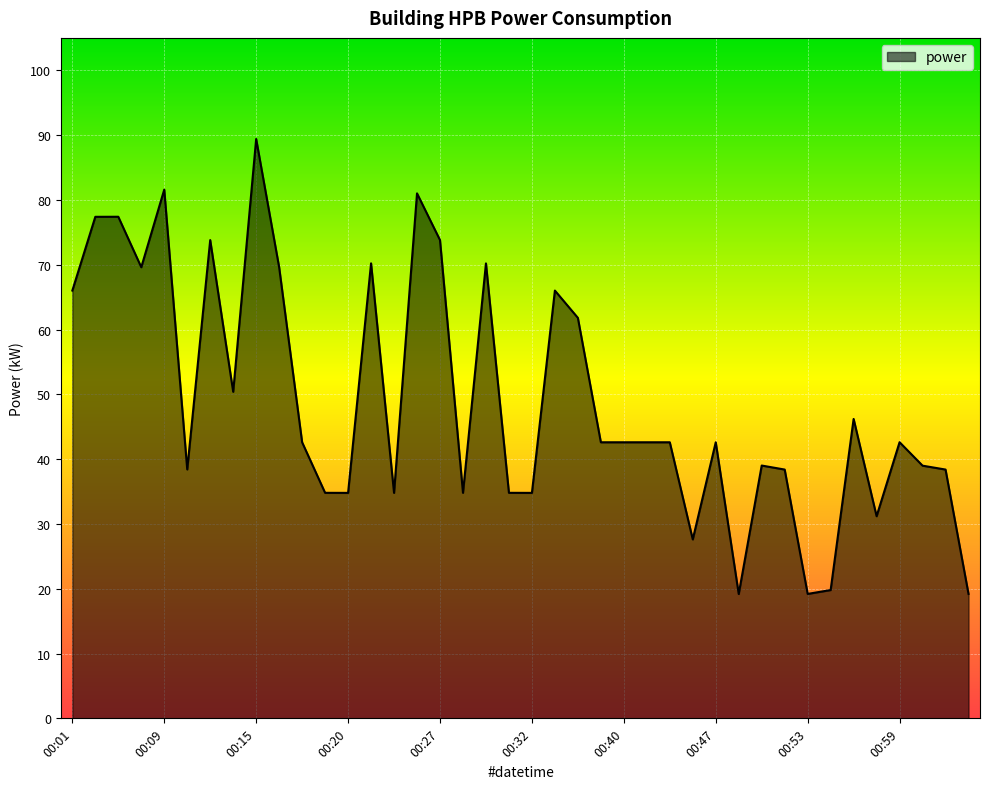

What is the maximum value shown in the chart?

89.4